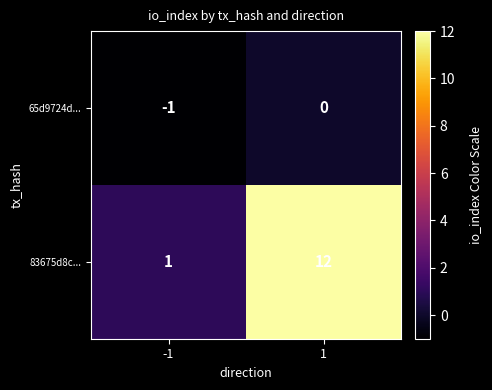

What is the sum of the 83675d8c... values at 1 and -1?

13